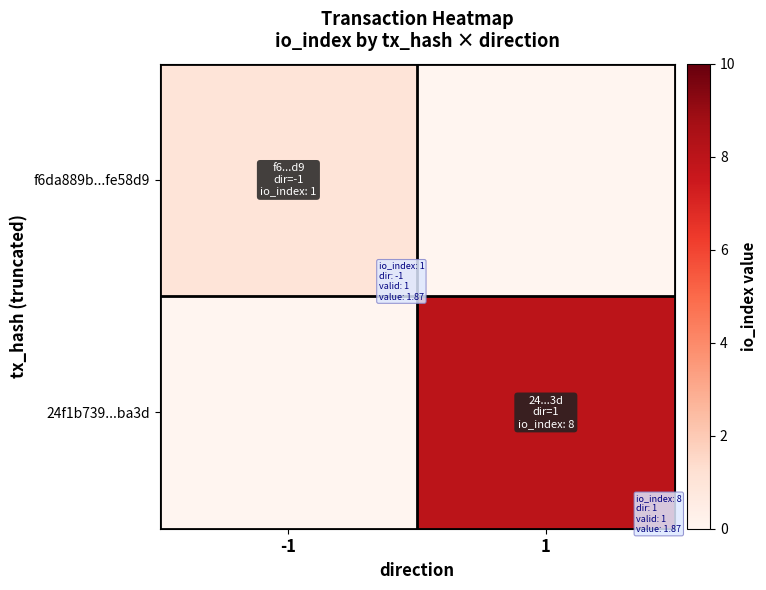

Reading left to right, list all the values displayed in this chart.

f6da889b...fe58d9: -1=1	1=0
24f1b739...ba3d: -1=0	1=8